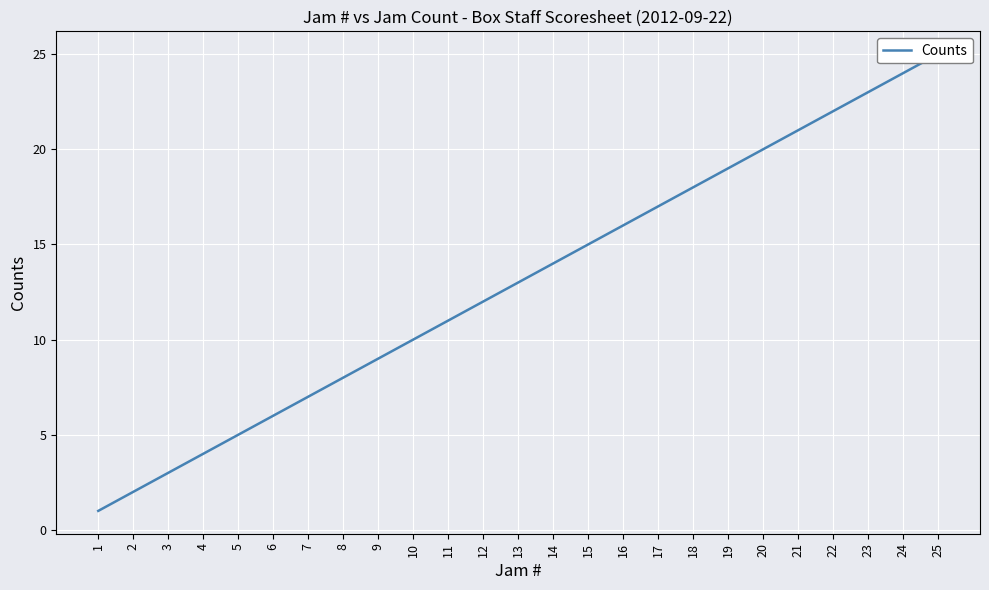

List the labels in order of value, largest first.

25, 24, 23, 22, 21, 20, 19, 18, 17, 16, 15, 14, 13, 12, 11, 10, 9, 8, 7, 6, 5, 4, 3, 2, 1